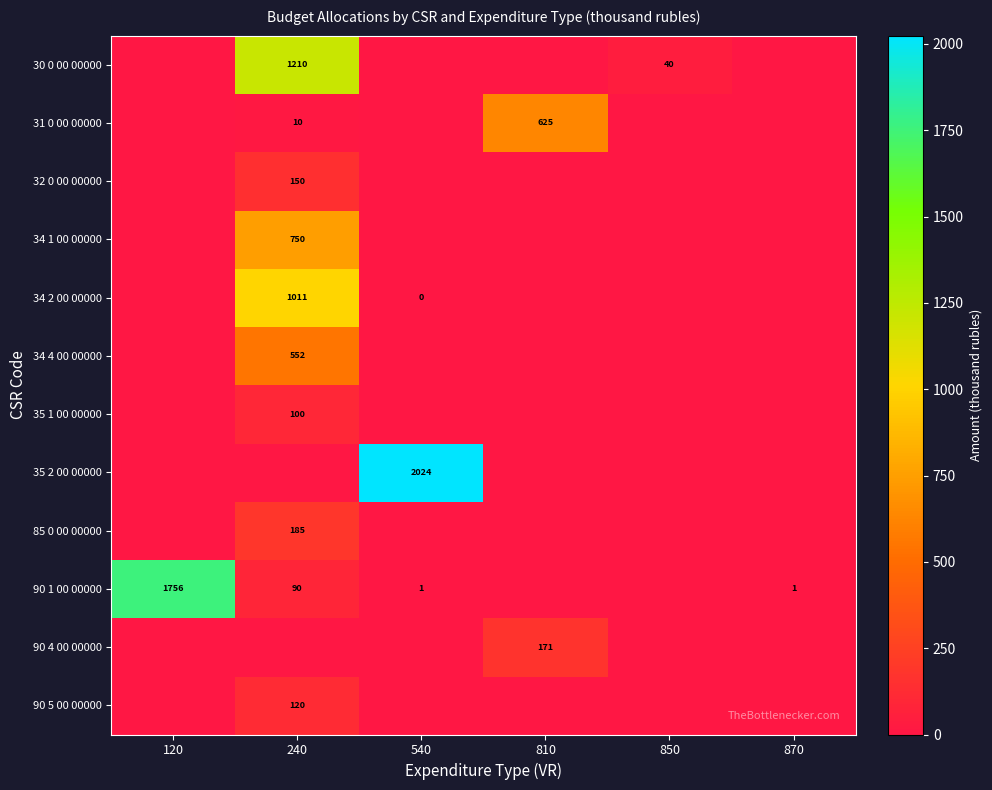

The 34 2 00 00000 series shows 1011 at 240. True or false?

True